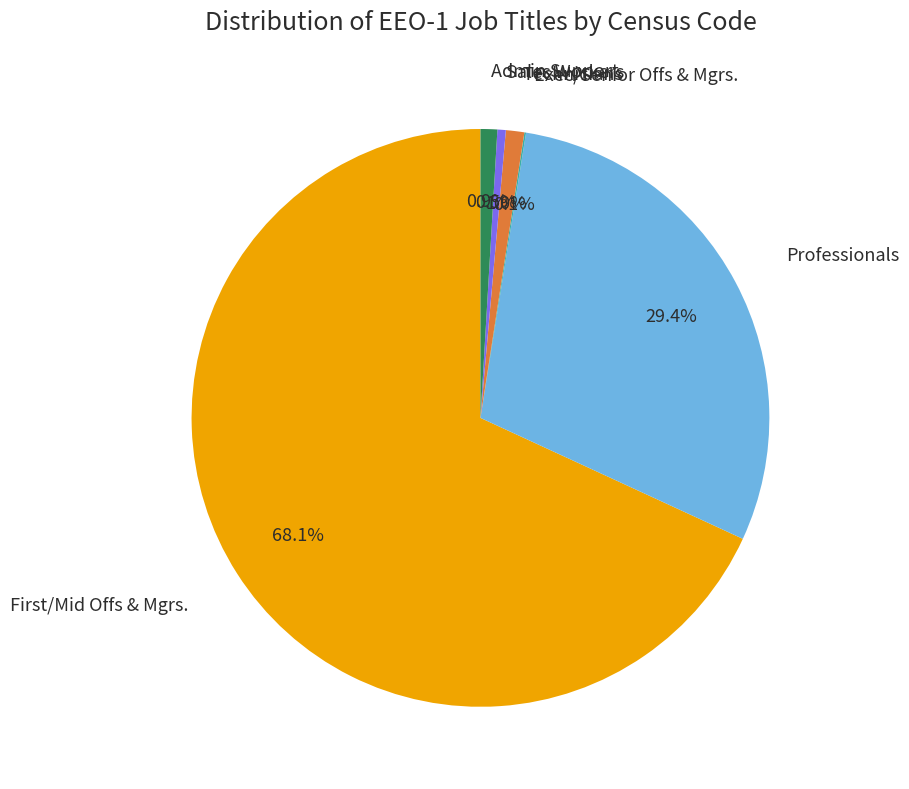

To the nearest percent, what is the difference between the largest and smallest slice percentages?

68%